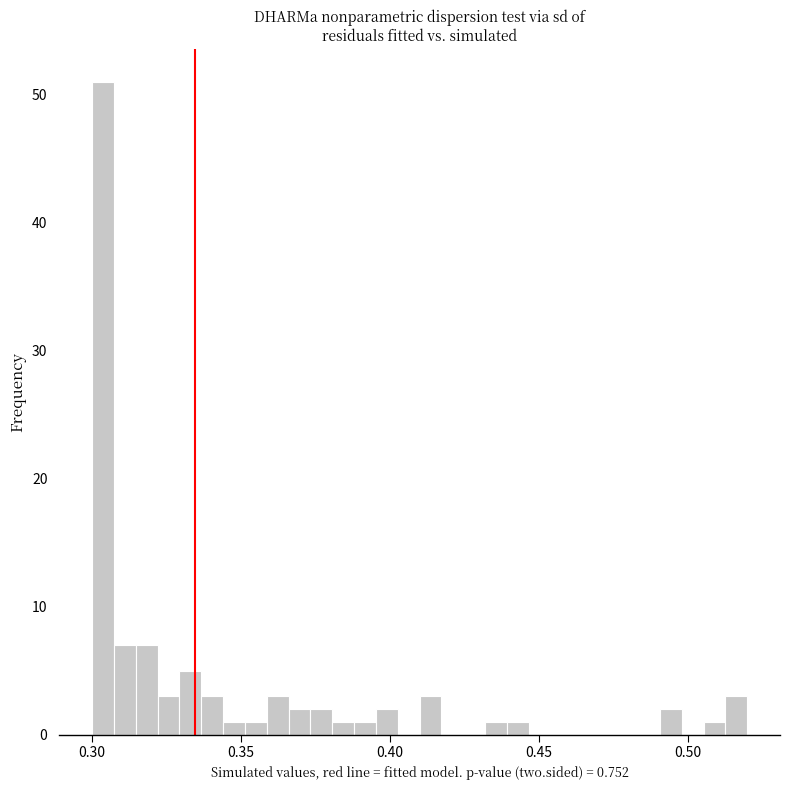

Around what value on the x-axis is the tallest bar? Give the approximate position of its centre, as read against the axis.

0.305